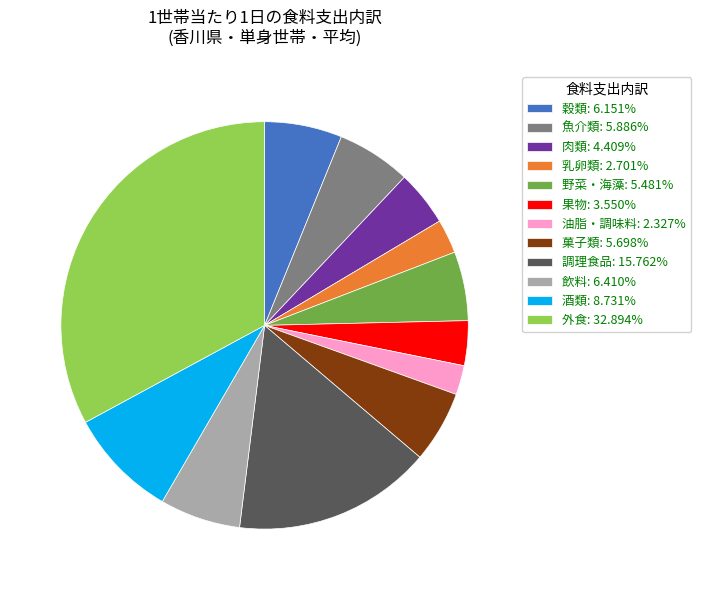

How many segments does this pie chart have?

12